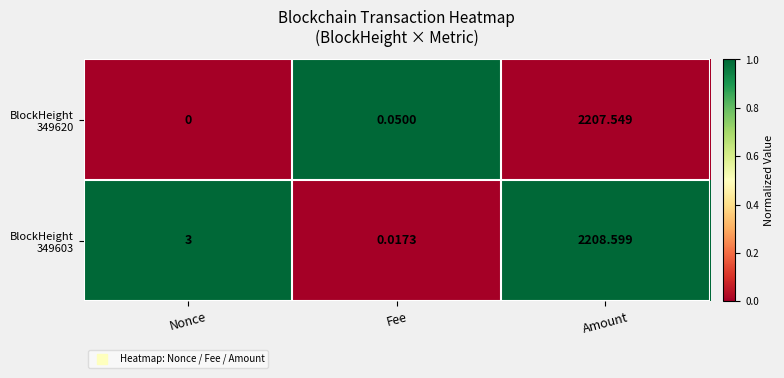

At which category is the sum across all series the highest?

Amount